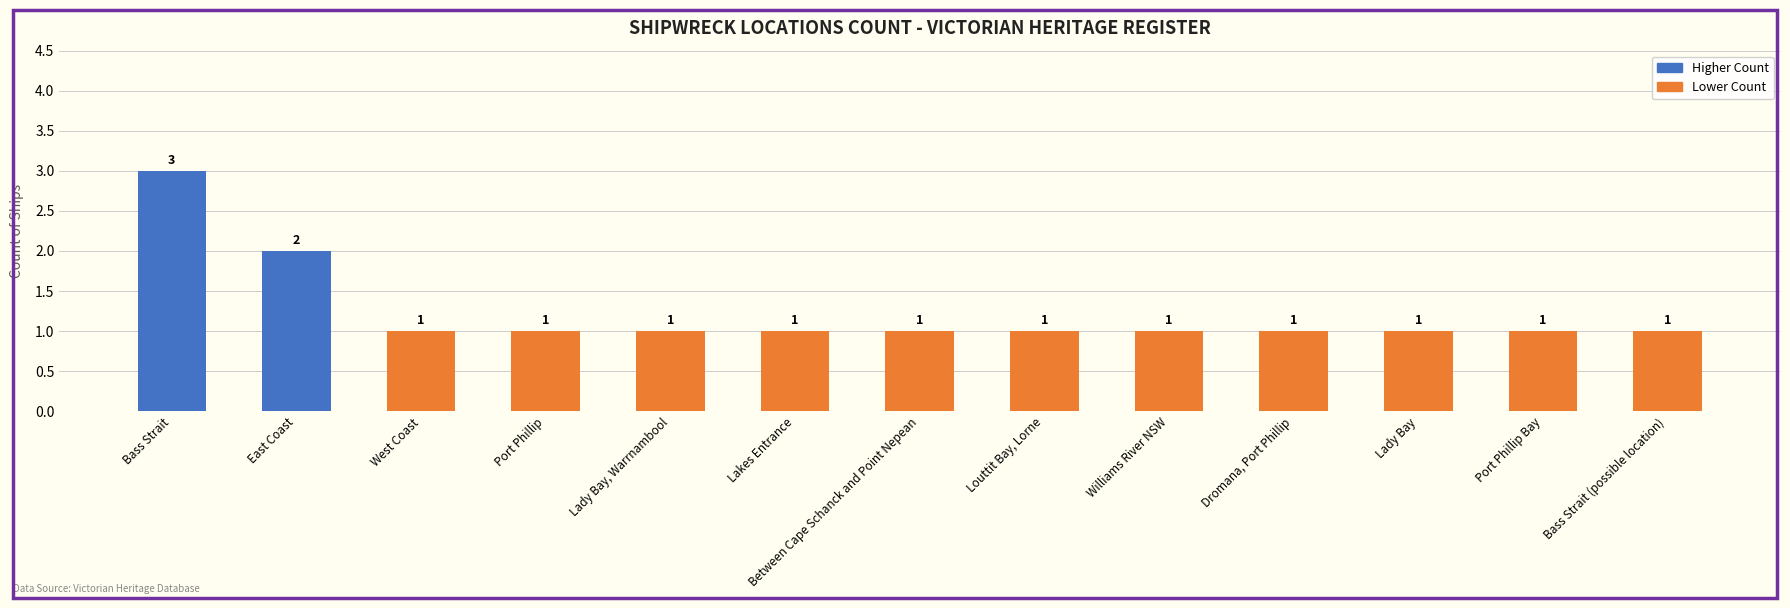

Is it true that the value at Dromana, Port Phillip is 0?

False